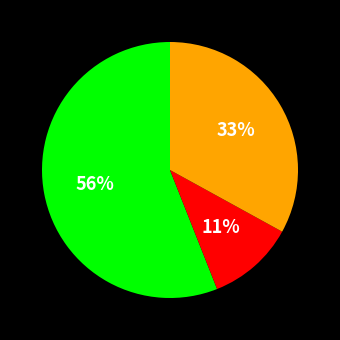

To the nearest percent, what is the difference between the largest and smallest slice percentages?

45%